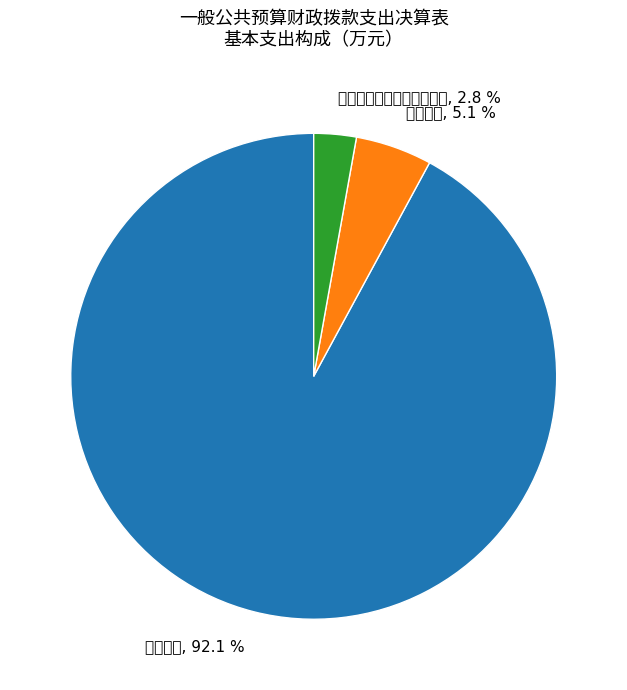

To the nearest percent, what is the average slice percentage?

33%